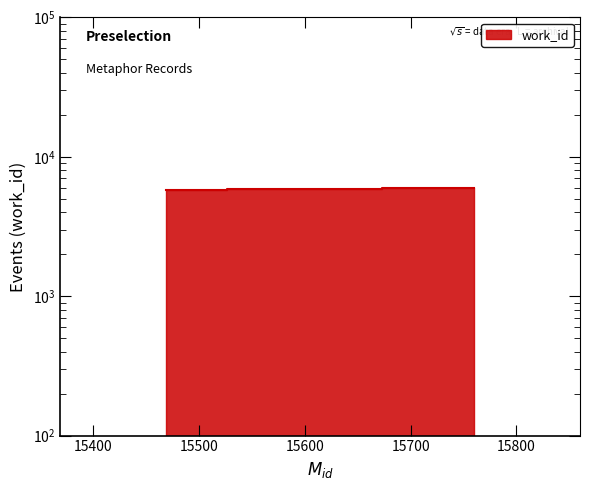

What is the difference between the values at 15469 and 15585?

52